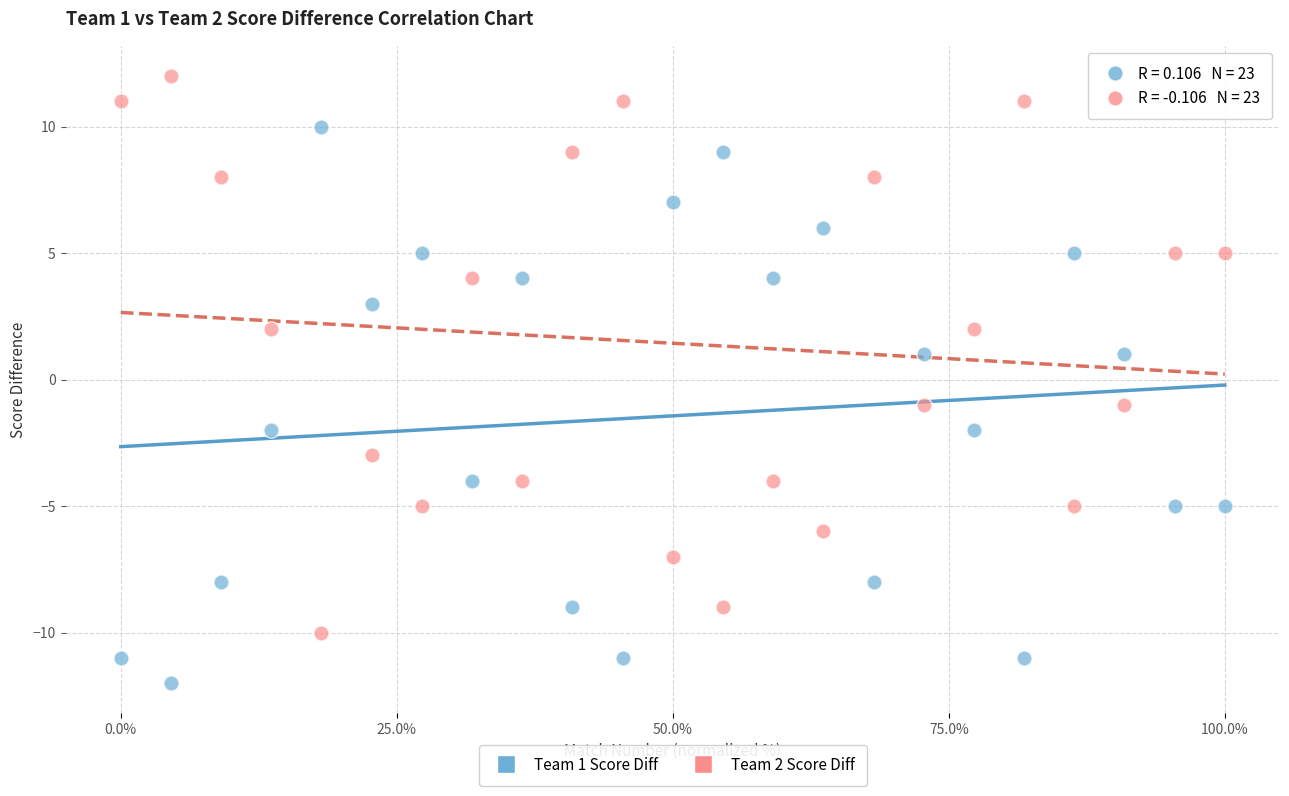

Across all data points, what is the range of Y values (max minus min)?

24